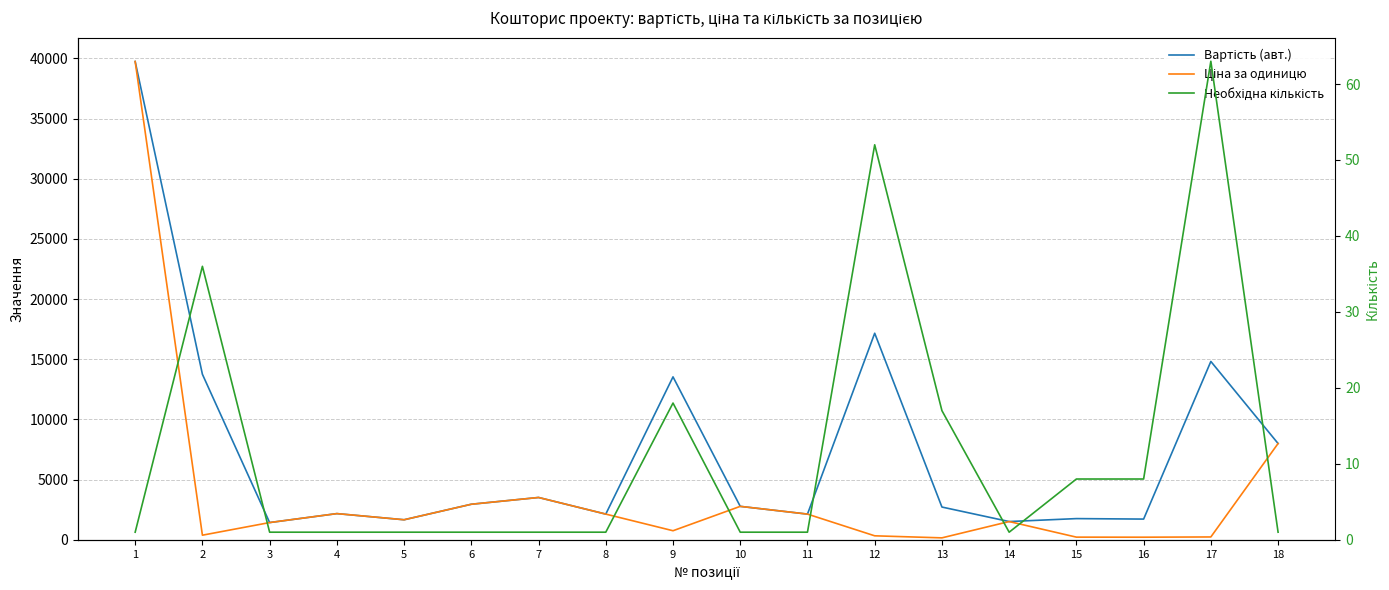

What is the value of the Вартість (авт.) point at the 16th from the left?

1720